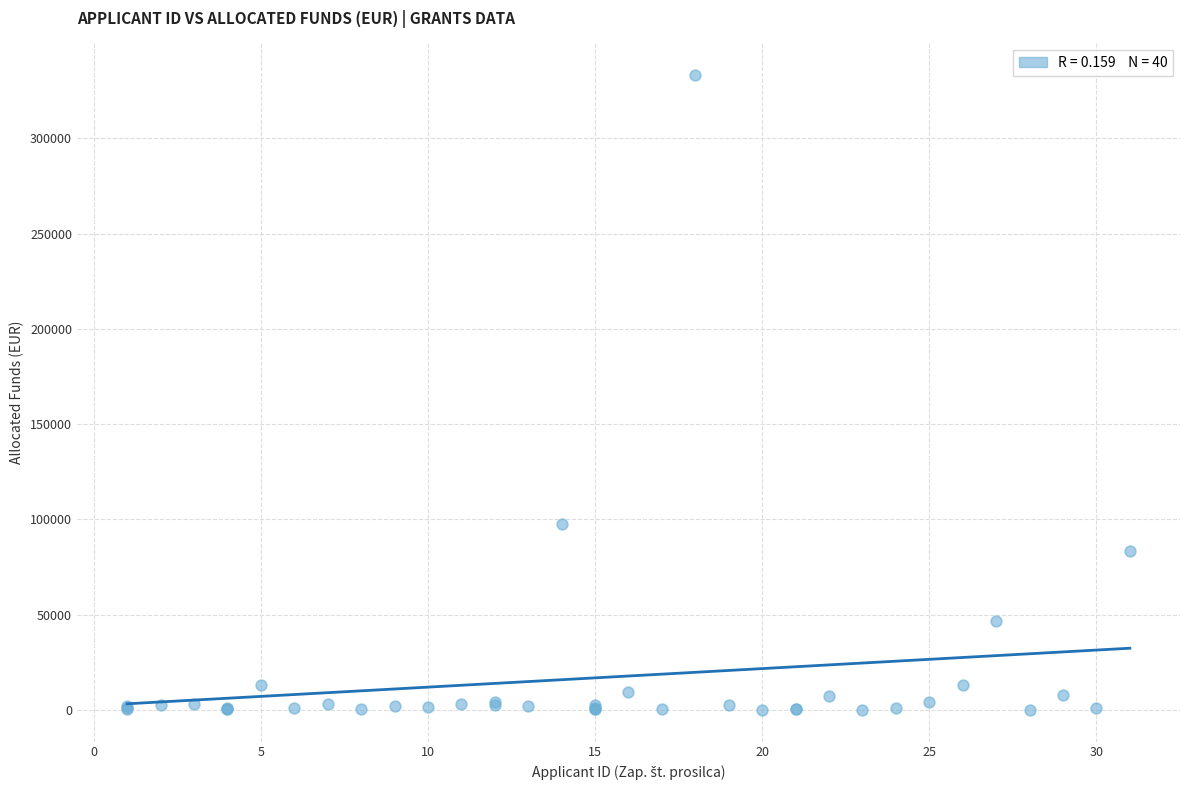

What Y value in the scatter plot is closest to 166600?

97700